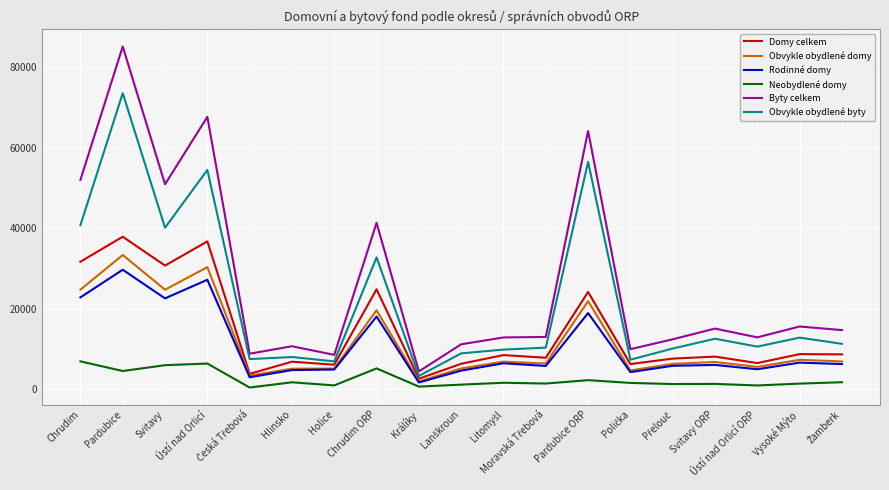

Where is the first local minimum for Obvykle obydlené domy?

Svitavy